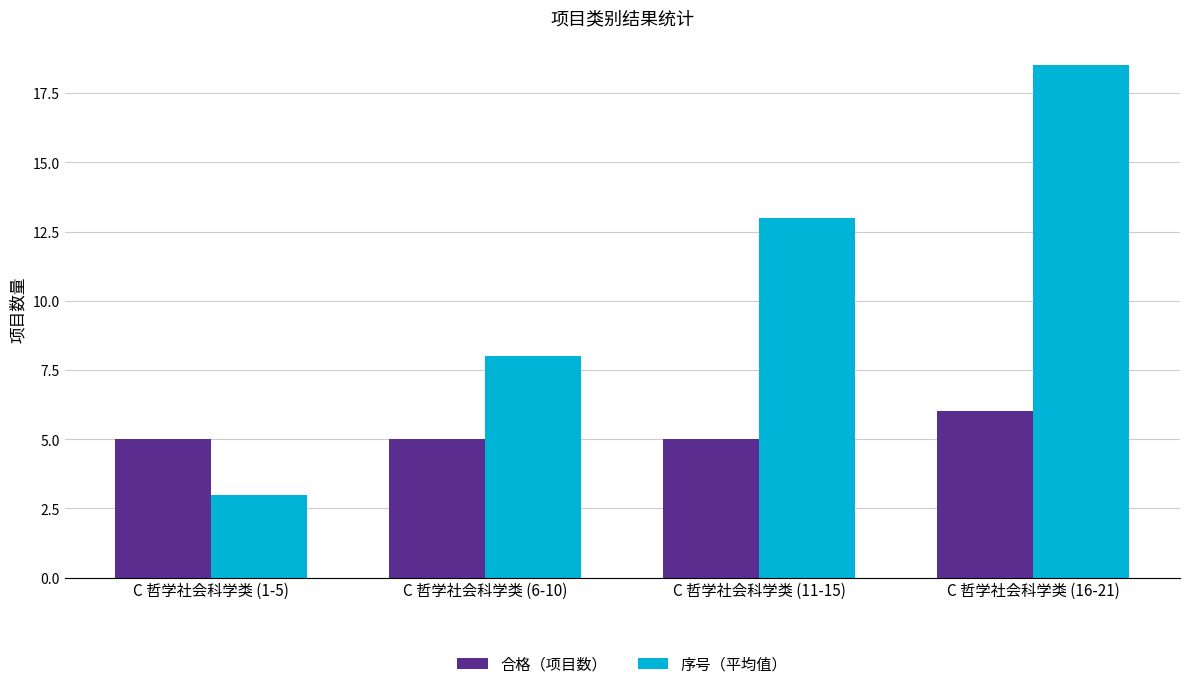

What position from the right is C 哲学社会科学类 (6-10)?

3